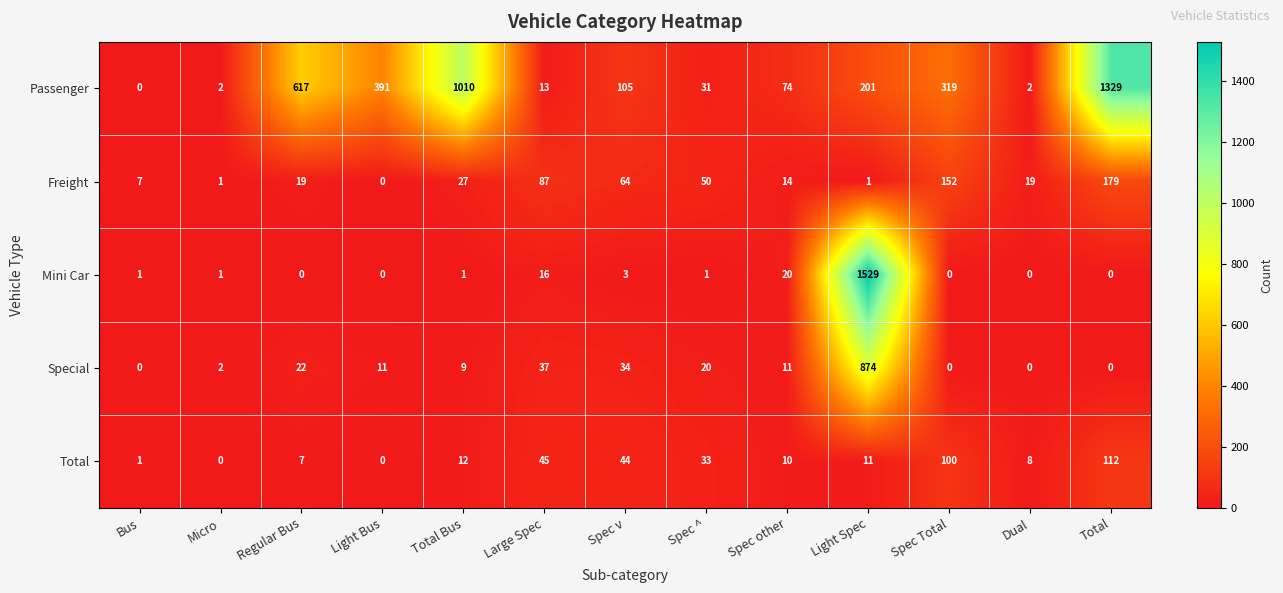

How many distinct data groups are displayed?

5